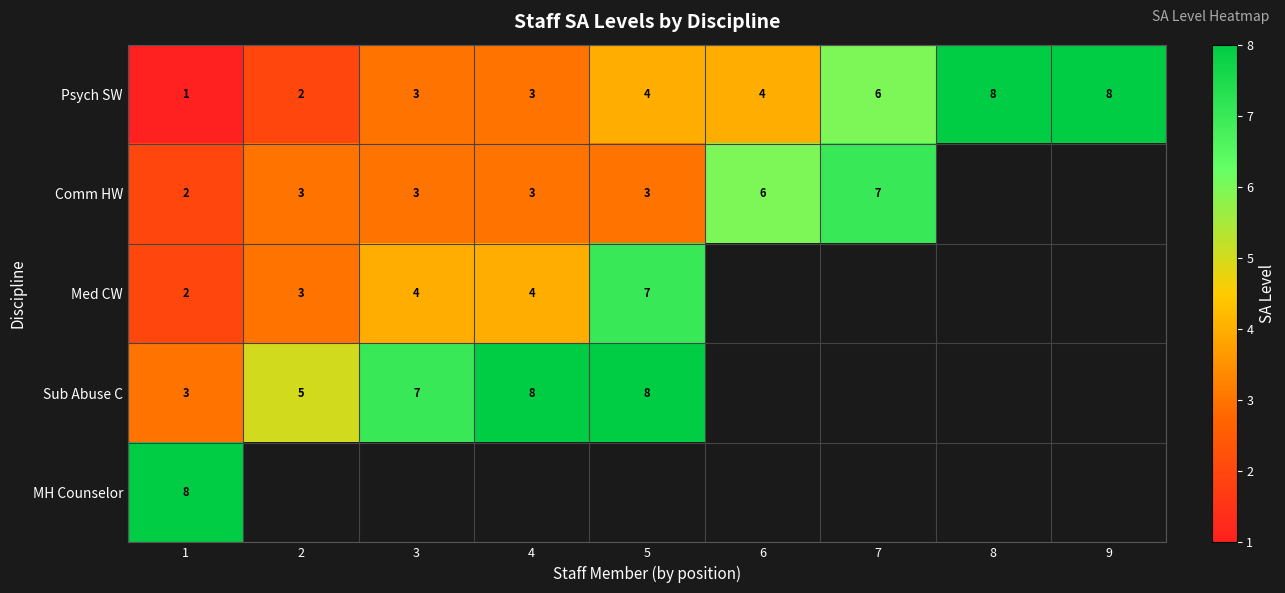

The value of Sub Abuse C at 5 is 8. True or false?

True